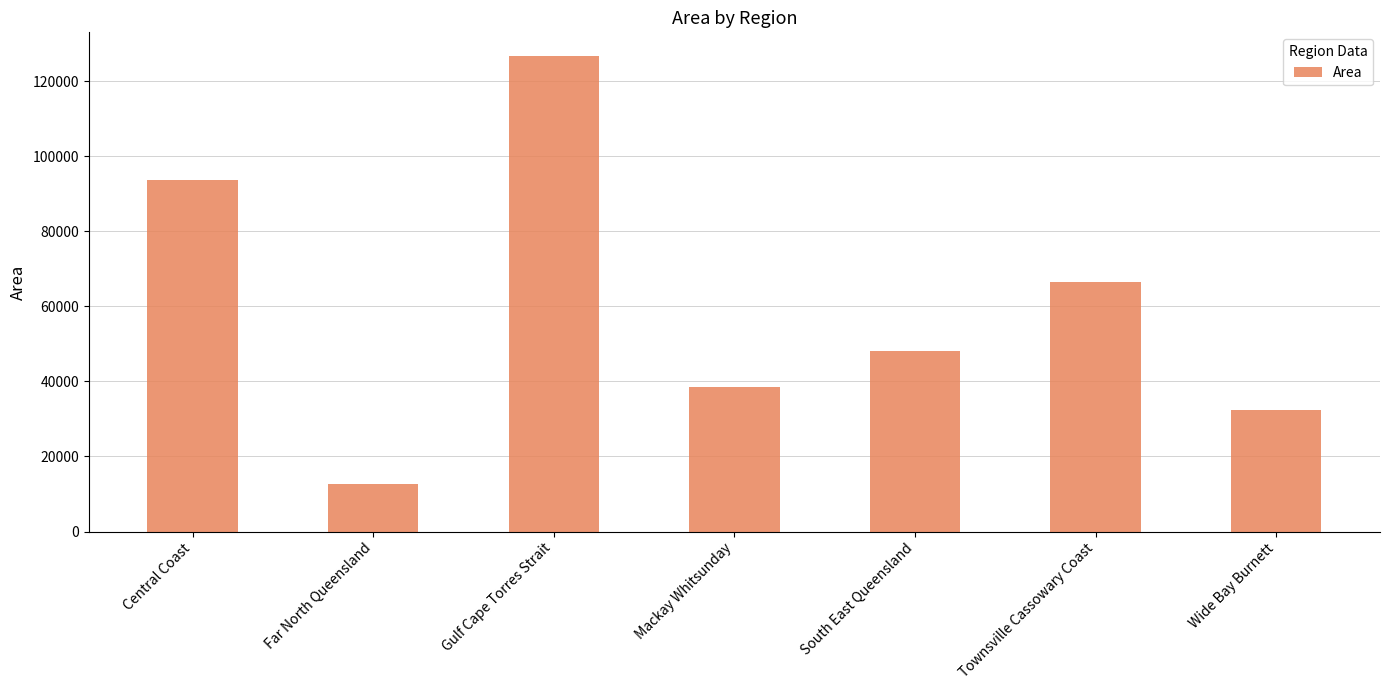

What is the change in value from Central Coast to Gulf Cape Torres Strait?

+32965